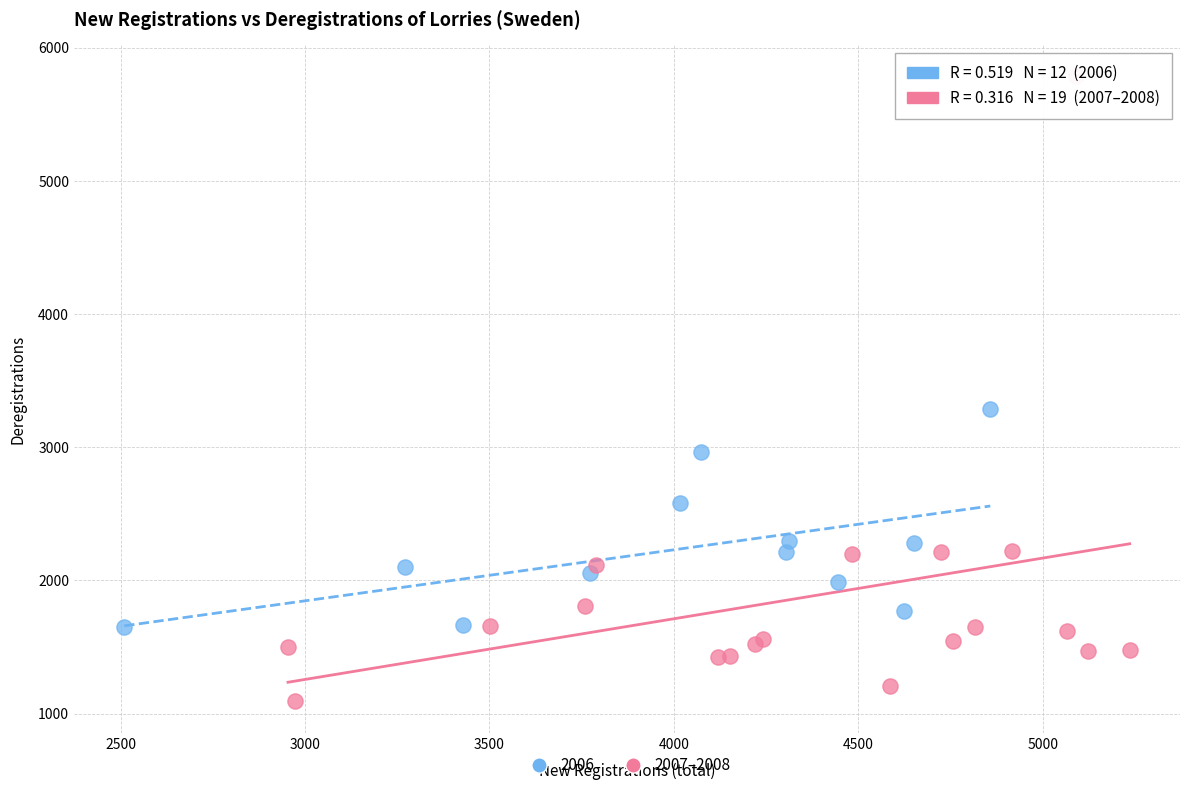

Which series contains the lowest Y value?

2007–2008